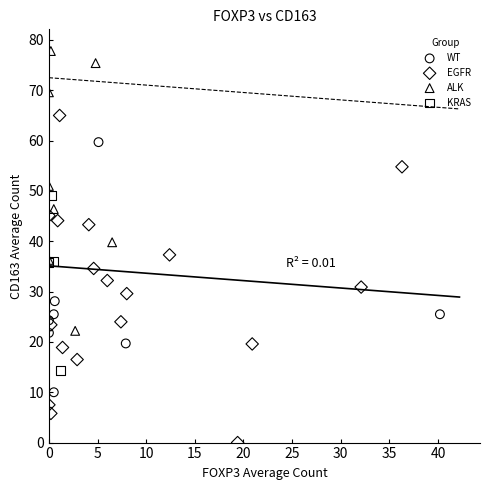

What are all the series names shown in the legend?

WT, EGFR, ALK, KRAS